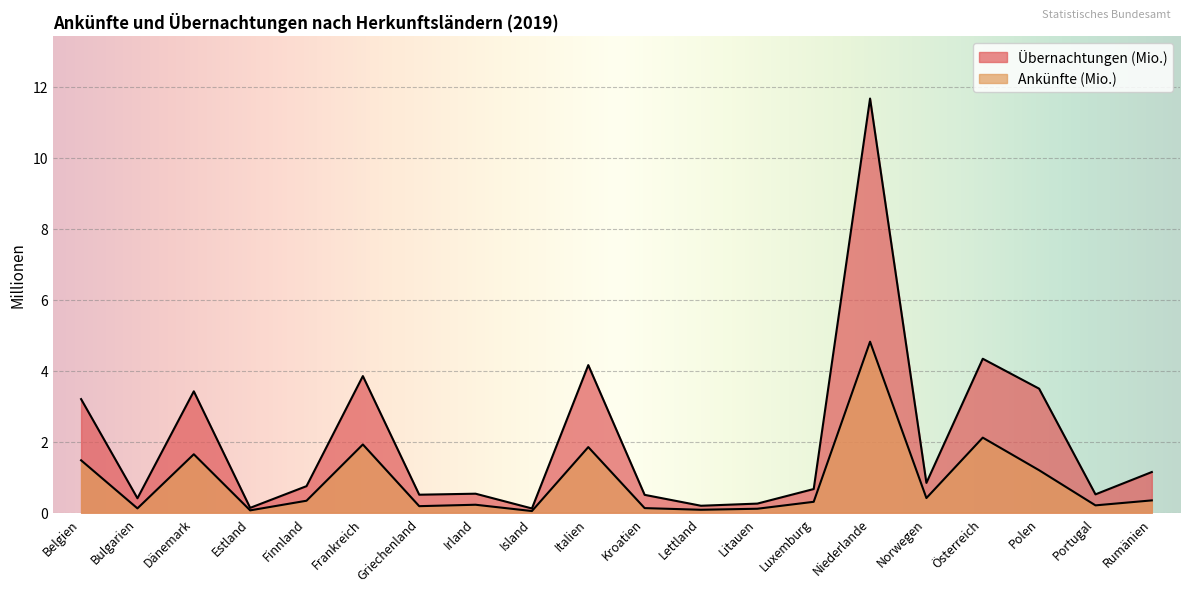

Which series has the widest spread of values?

Übernachtungen (Mio.)